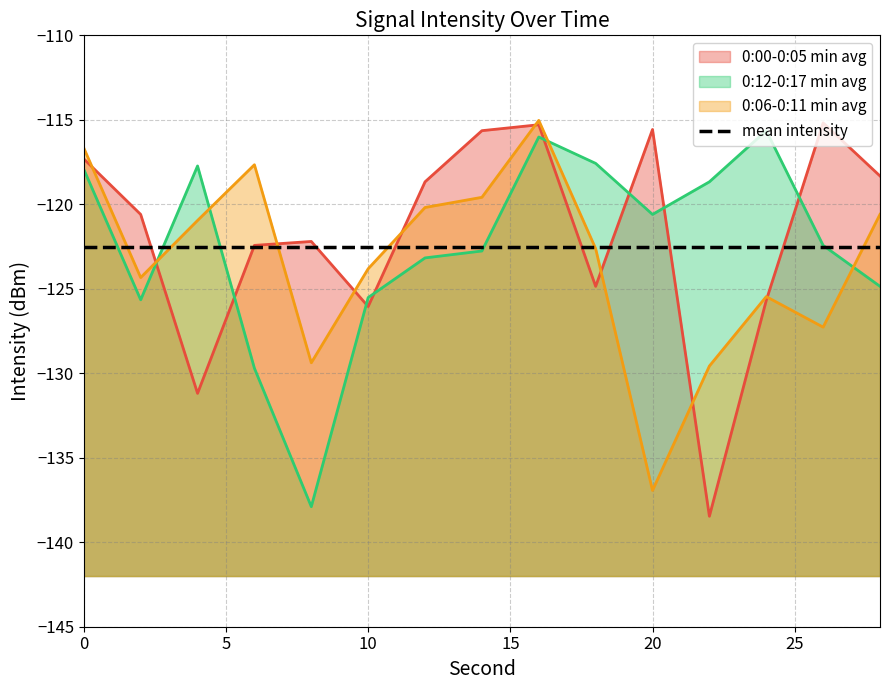

Which series has the largest total across all categories?

0:00-0:05 min avg